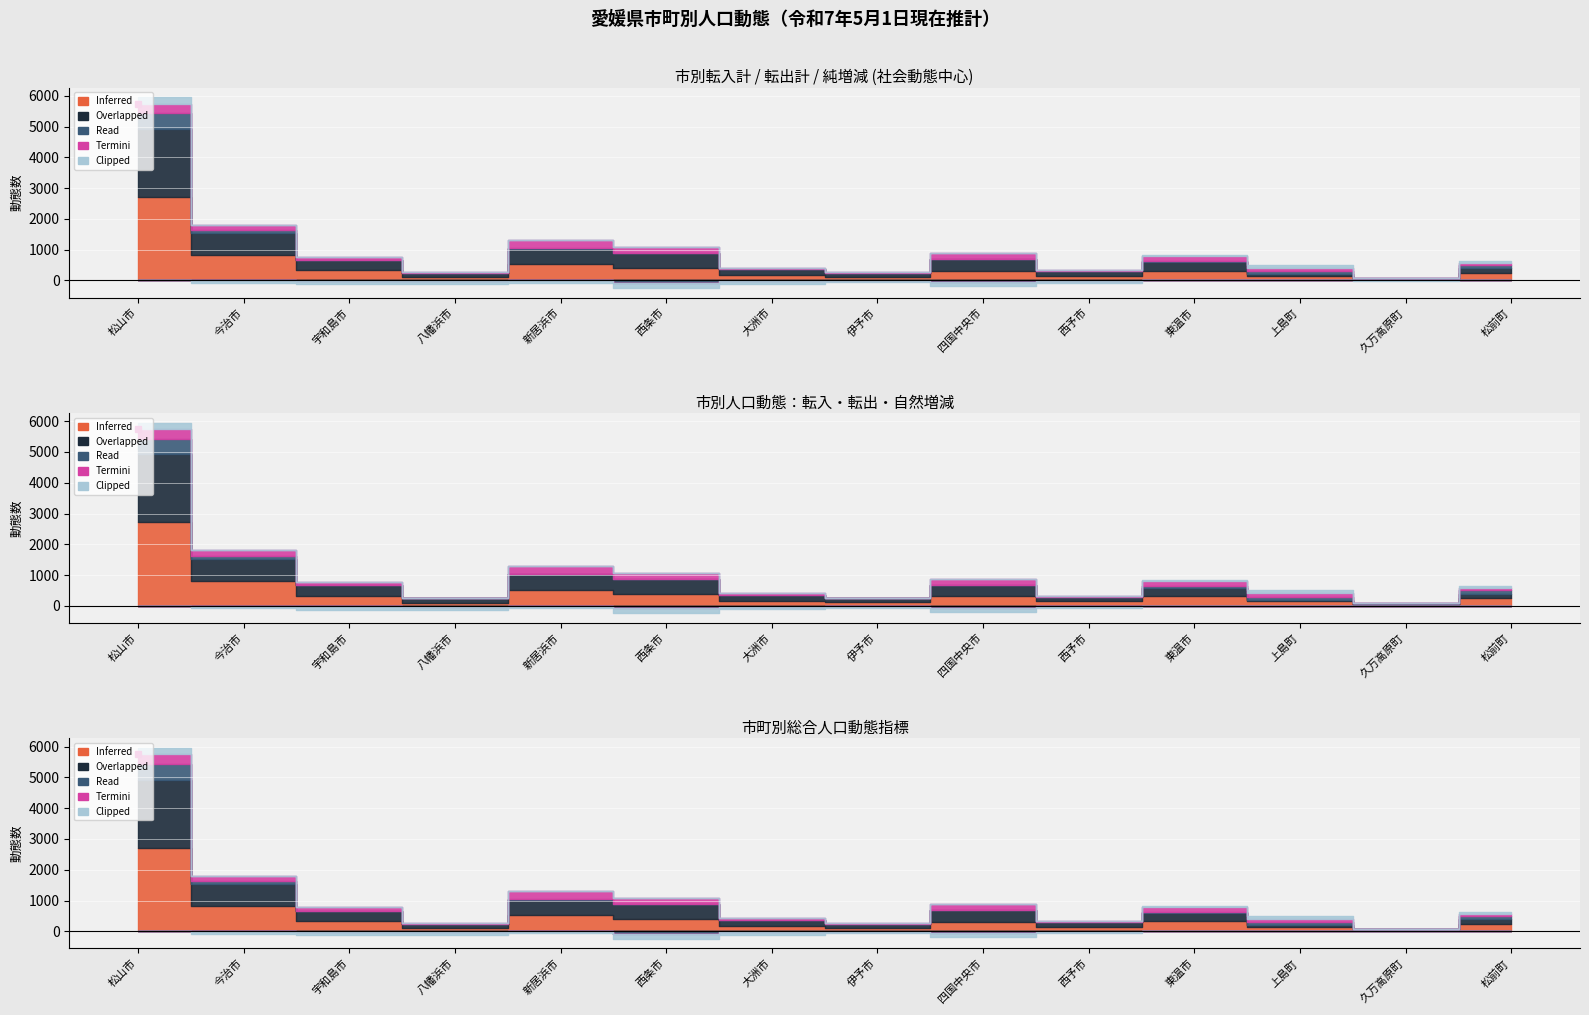

What are all the series names shown in the legend?

Inferred, Overlapped, Read, Termini, Clipped